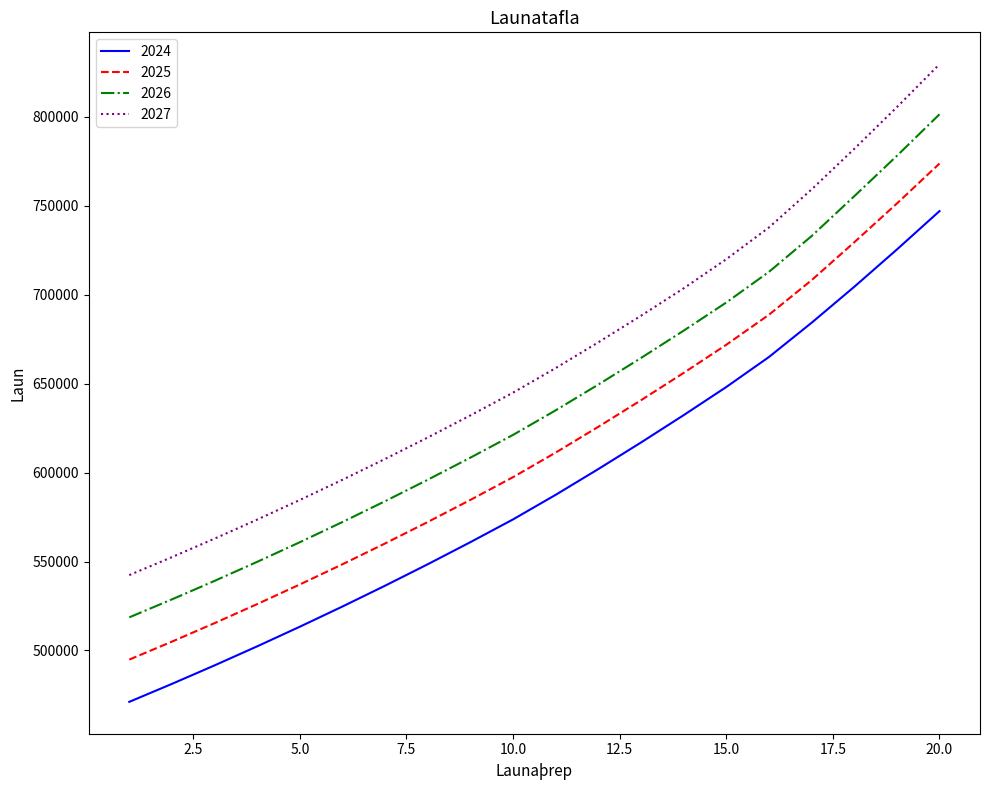

What is the lowest value of the 2027 series?

542385.0